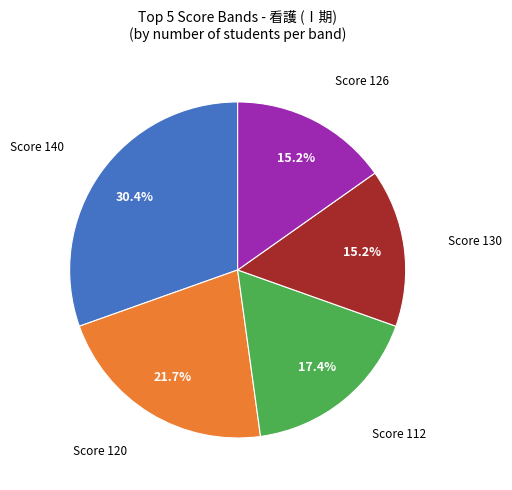

Is there any slice that represents more than half of the pie?

No